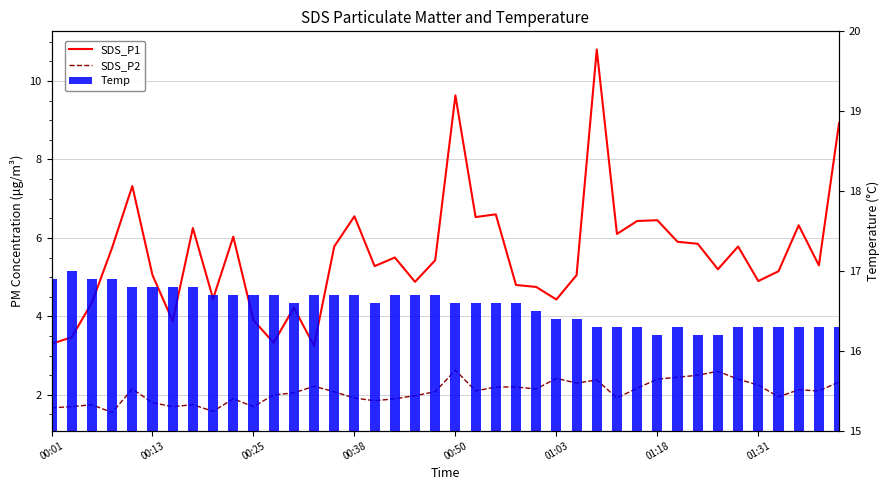

How many groups of bars are there?

40